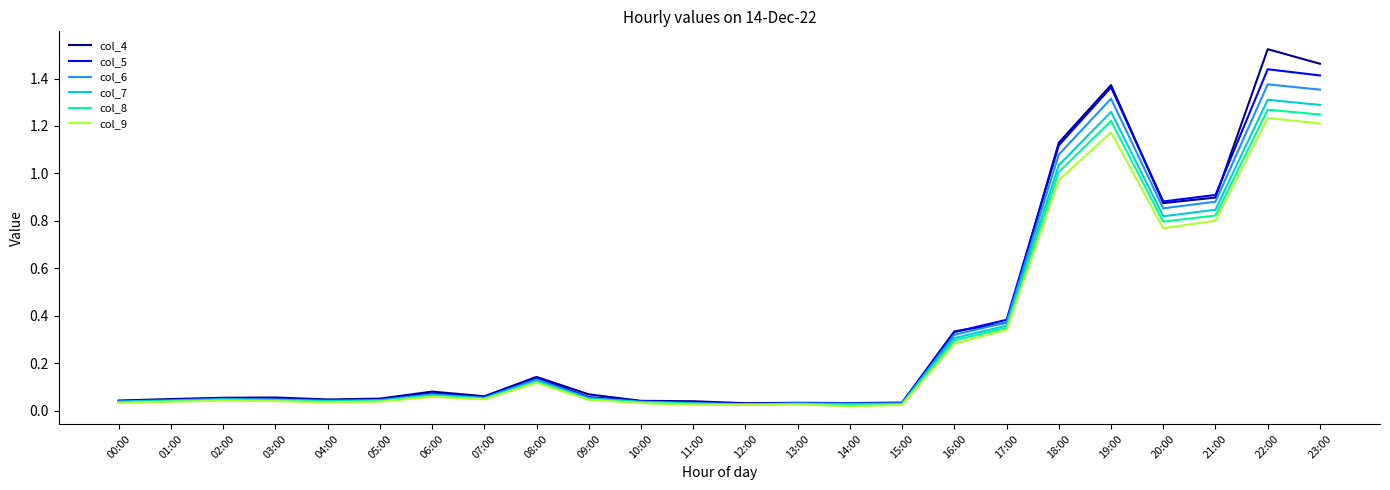

The col_7 series shows 1.3 at 23:00. True or false?

True